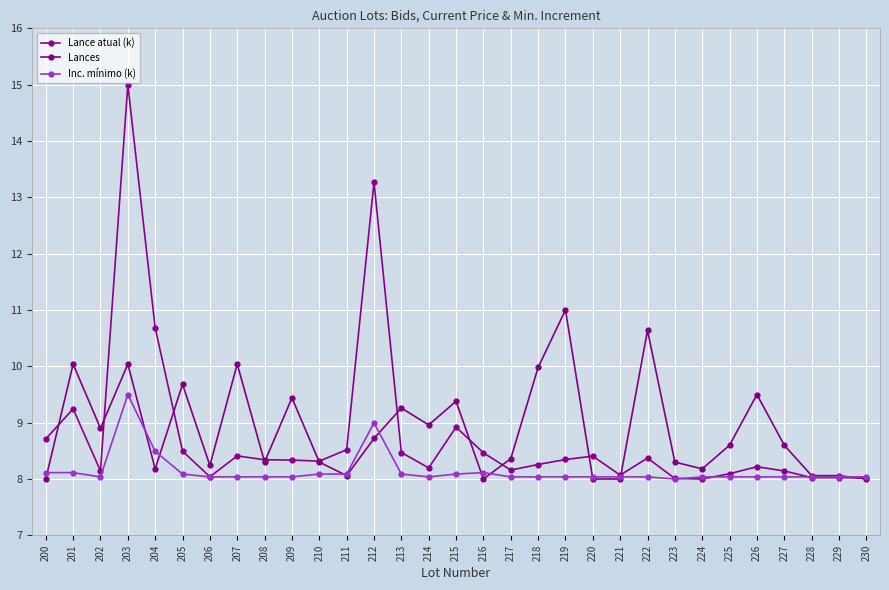

Which series has the widest spread of values?

Lance atual (k)